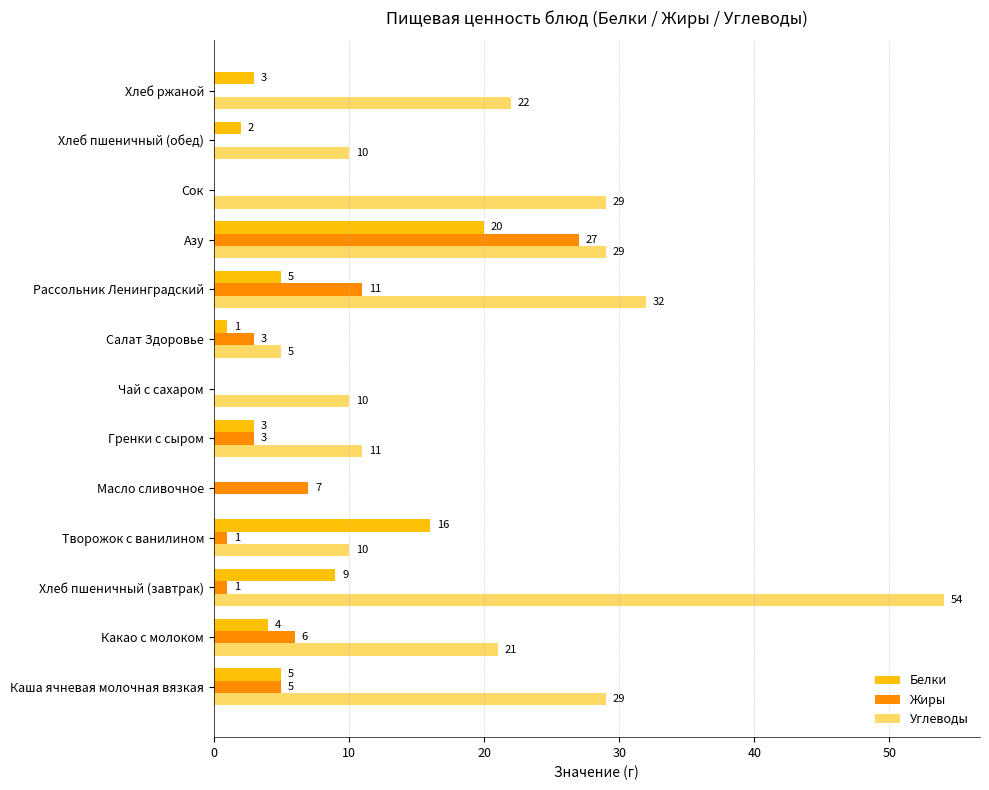

What value does the Белки series have at Хлеб ржаной, to the nearest 5?

5